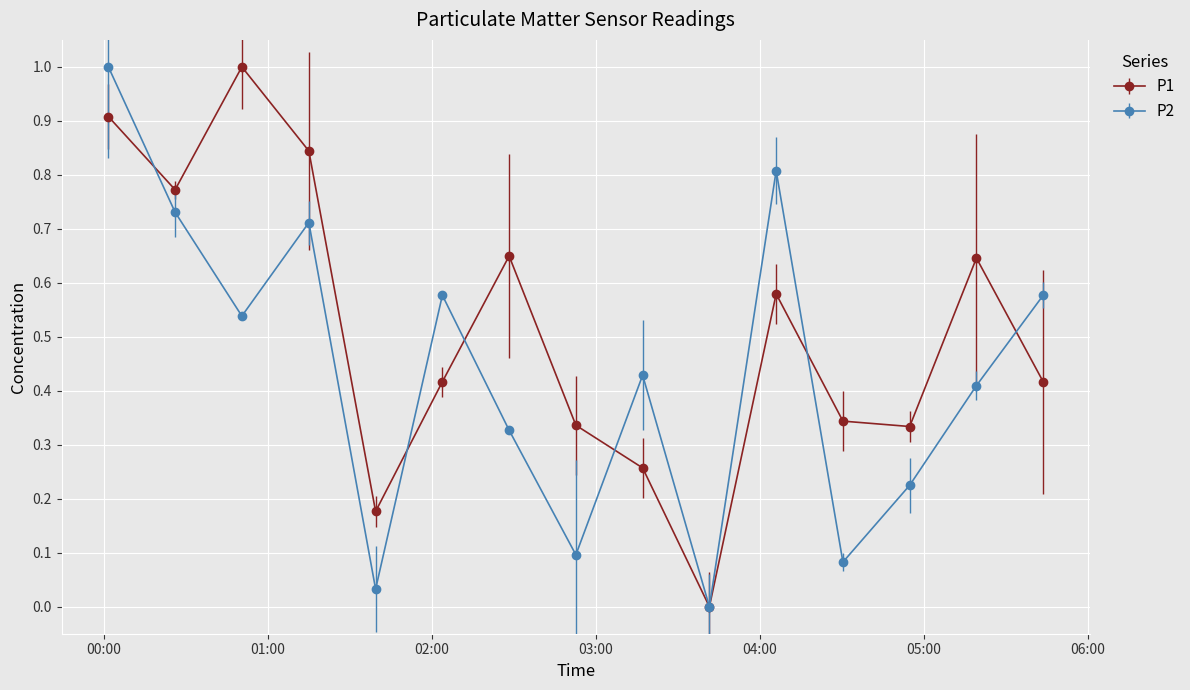

Which series has the largest total across all categories?

P1